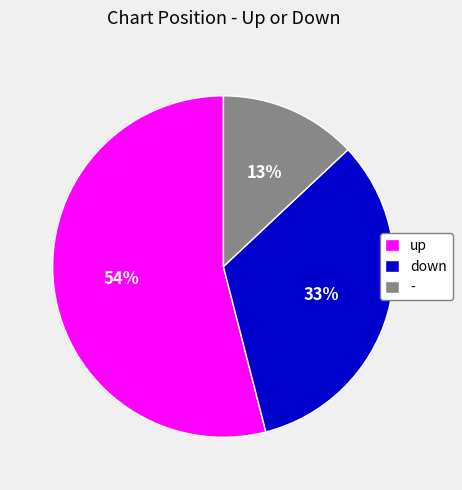

Combined, do down and - account for over 50%?

No